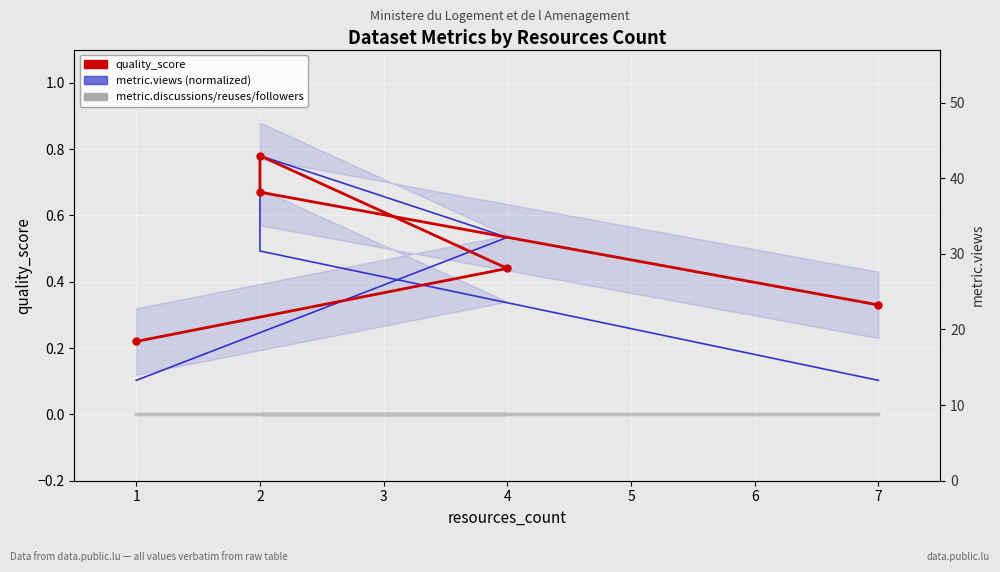

Is it true that quality_score (12-pt avg) equals 0.3 at 7?

True